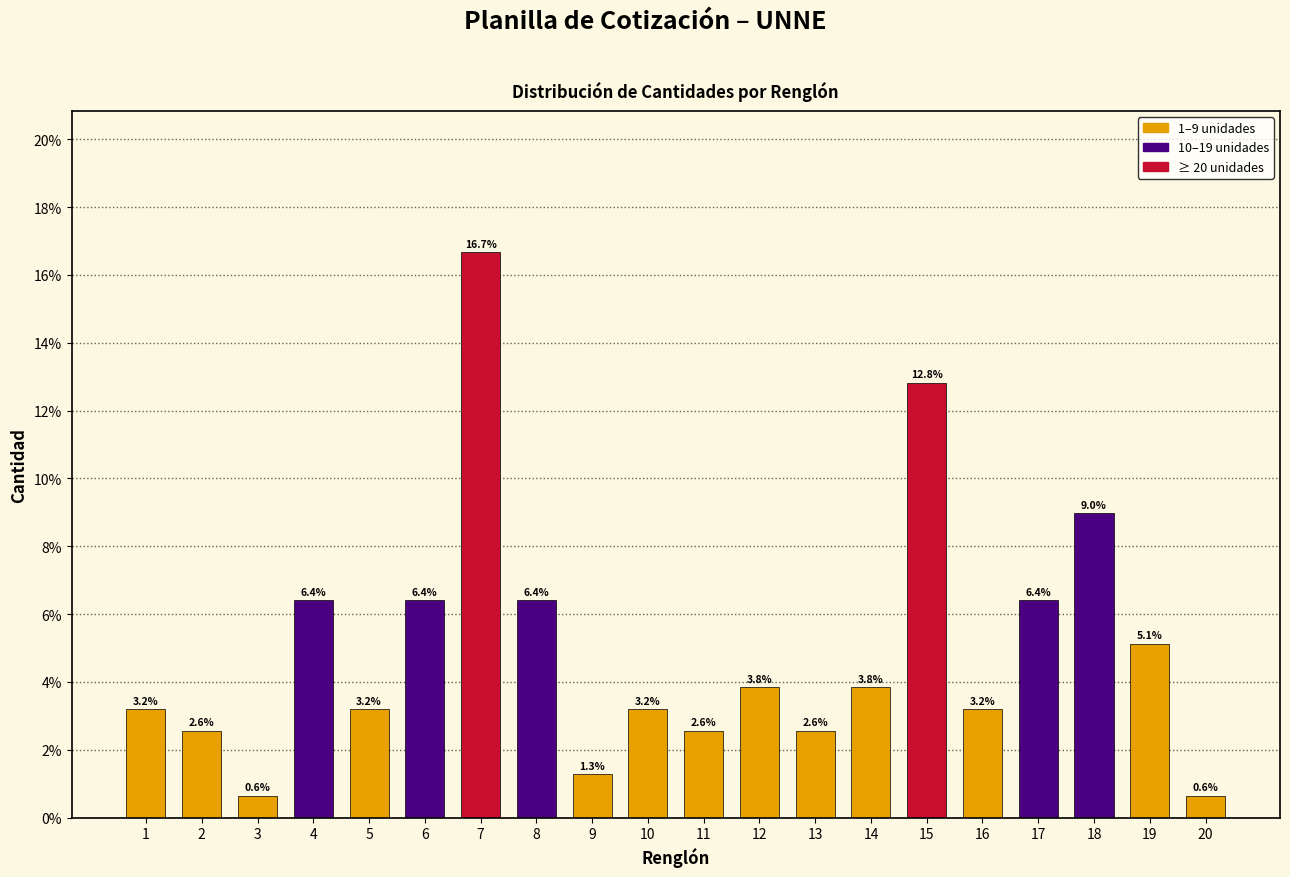

Reading left to right, what are all the values shown in this chart?

1=3.2	2=2.6	3=0.6	4=6.4	5=3.2	6=6.4	7=16.7	8=6.4	9=1.3	10=3.2	11=2.6	12=3.8	13=2.6	14=3.8	15=12.8	16=3.2	17=6.4	18=9.0	19=5.1	20=0.6